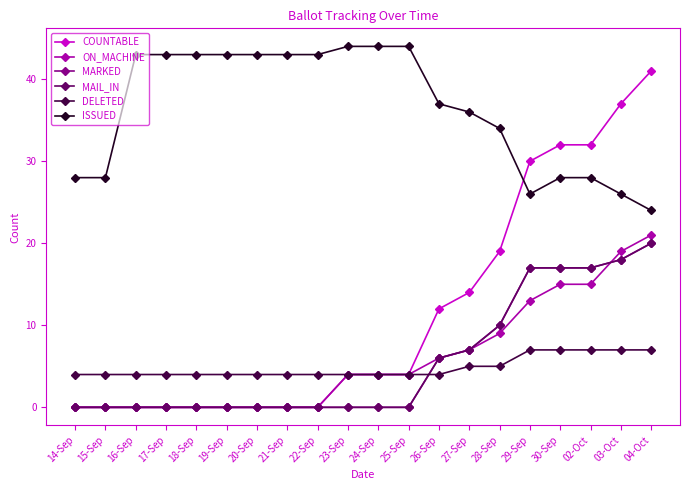

Does the chart have visible grid lines?

No